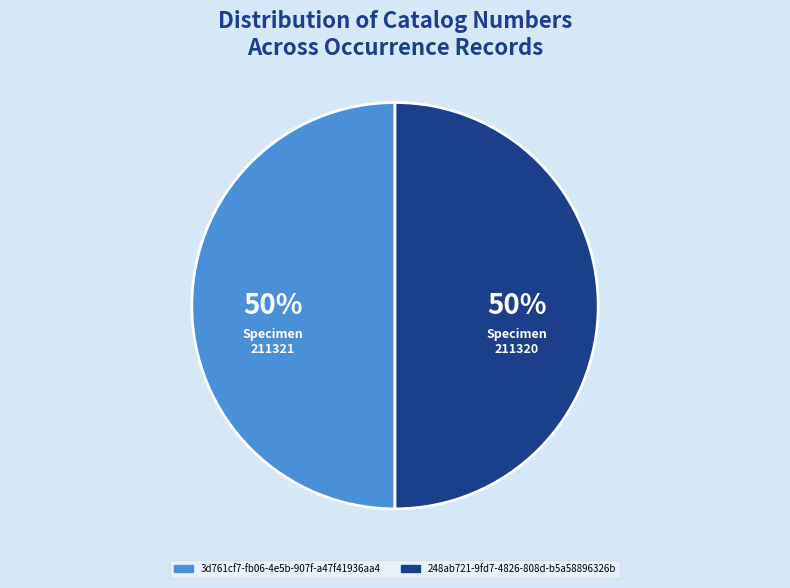

To the nearest percent, what is the combined percentage of 3d761cf7-fb06-4e5b-907f-a47f41936aa4 and 248ab721-9fd7-4826-808d-b5a58896326b?

100%